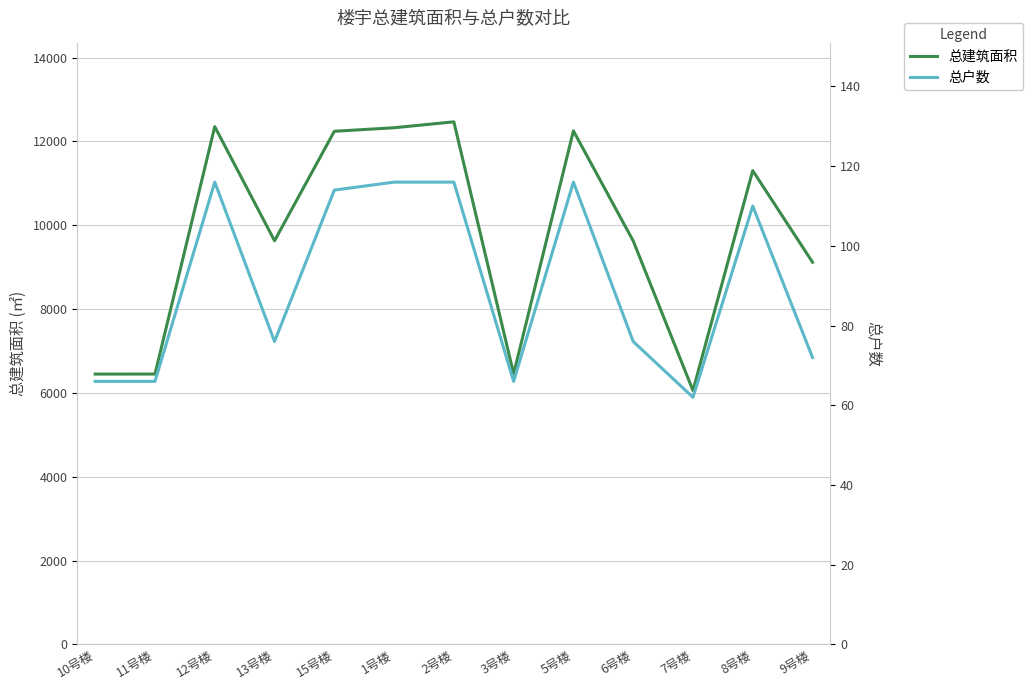

The value of 总户数 at 13号楼 is 76.0. True or false?

True